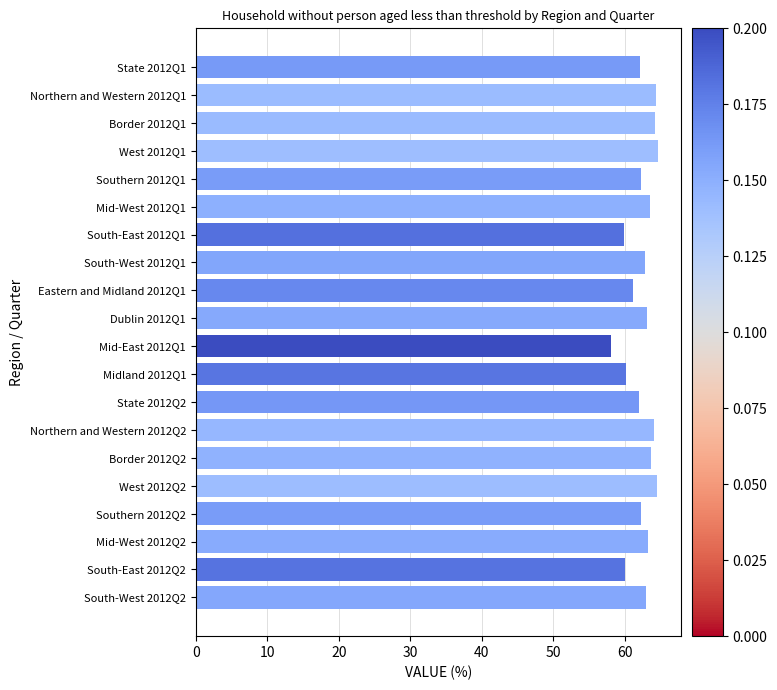

Which category has the lowest value across all series?

Mid-East 2012Q1